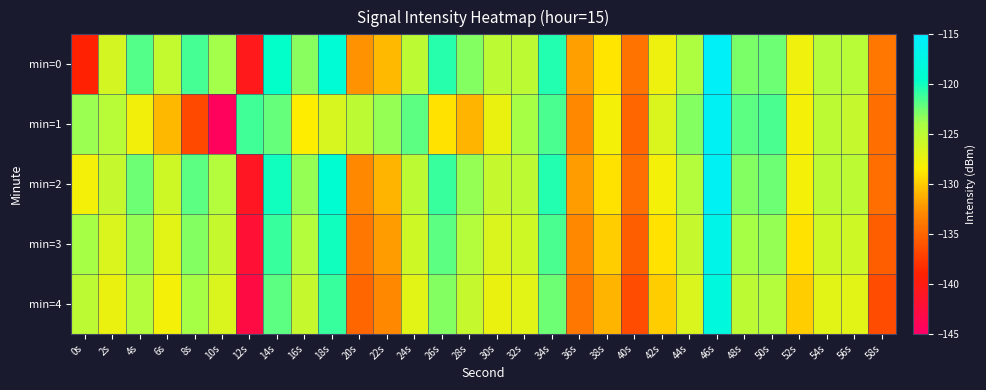

Reading left to right, list all the values displayed in this chart.

min=0: 0s=-139.1	2s=-126.2	4s=-121.7	6s=-125.4	8s=-121.4	10s=-123.9	12s=-140.5	14s=-119.7	16s=-123.2	18s=-118.8	20s=-132.5	22s=-130.7	24s=-125.0	26s=-120.5	28s=-123.1	30s=-125.0	32s=-125.0	34s=-120.4	36s=-131.9	38s=-128.8	40s=-134.2	42s=-127.5	44s=-124.2	46s=-115.7	48s=-122.8	50s=-122.4	52s=-127.8	54s=-124.6	56s=-124.8	58s=-134.1
min=1: 0s=-123.6	2s=-124.7	4s=-127.8	6s=-130.9	8s=-136.7	10s=-144.3	12s=-121.2	14s=-122.2	16s=-128.6	18s=-126.4	20s=-125.0	22s=-123.5	24s=-122.0	26s=-129.0	28s=-131.0	30s=-127.5	32s=-124.0	34s=-121.5	36s=-133.0	38s=-128.0	40s=-135.0	42s=-126.5	44s=-123.0	46s=-116.0	48s=-122.0	50s=-121.5	52s=-128.0	54s=-125.0	56s=-125.5	58s=-134.5
min=2: 0s=-128.0	2s=-125.5	4s=-122.5	6s=-126.0	8s=-122.0	10s=-124.5	12s=-141.0	14s=-120.0	16s=-123.5	18s=-119.0	20s=-133.0	22s=-131.0	24s=-125.0	26s=-121.0	28s=-123.5	30s=-125.5	32s=-125.0	34s=-120.5	36s=-132.0	38s=-129.0	40s=-134.5	42s=-128.0	44s=-124.5	46s=-116.0	48s=-123.0	50s=-122.5	52s=-128.0	54s=-125.0	56s=-125.0	58s=-134.5
min=3: 0s=-124.0	2s=-126.5	4s=-123.5	6s=-127.0	8s=-123.0	10s=-125.5	12s=-142.0	14s=-121.0	16s=-124.5	18s=-120.0	20s=-134.0	22s=-132.0	24s=-126.0	26s=-122.0	28s=-124.5	30s=-126.5	32s=-126.0	34s=-121.5	36s=-133.0	38s=-130.0	40s=-135.5	42s=-129.0	44s=-125.5	46s=-117.0	48s=-124.0	50s=-123.5	52s=-129.0	54s=-126.0	56s=-126.0	58s=-135.5
min=4: 0s=-125.0	2s=-127.5	4s=-124.5	6s=-128.0	8s=-124.0	10s=-126.5	12s=-143.0	14s=-122.0	16s=-125.5	18s=-121.0	20s=-135.0	22s=-133.0	24s=-127.0	26s=-123.0	28s=-125.5	30s=-127.5	32s=-127.0	34s=-122.5	36s=-134.0	38s=-131.0	40s=-136.5	42s=-130.0	44s=-126.5	46s=-118.0	48s=-125.0	50s=-124.5	52s=-130.0	54s=-127.0	56s=-127.0	58s=-136.5